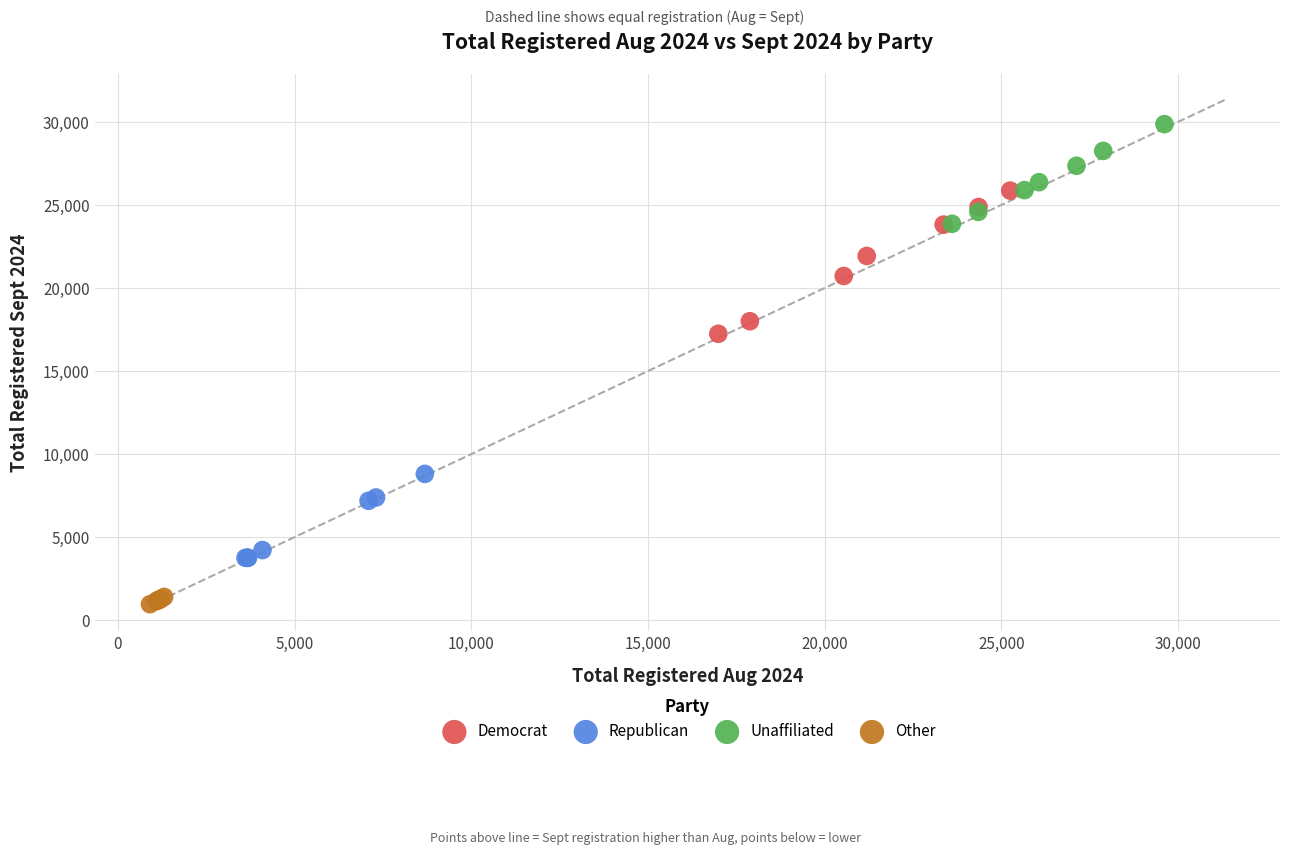

Which series has the largest Y range (max minus min)?

Democrat